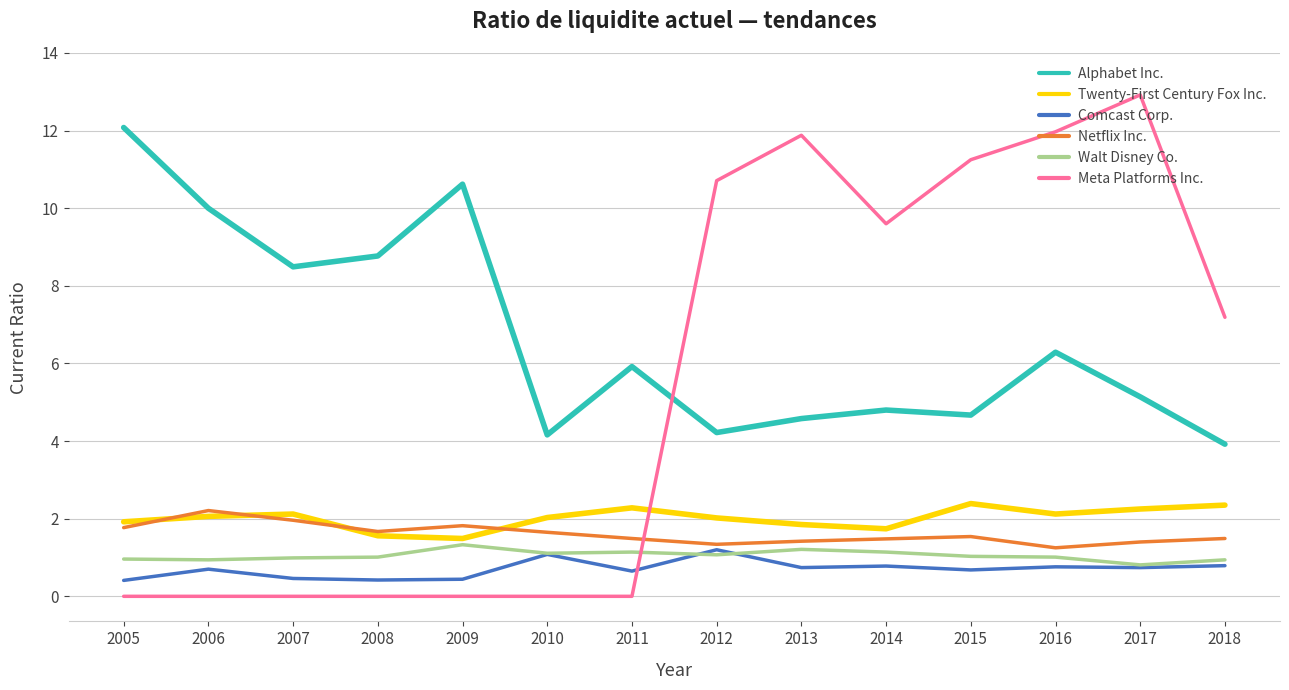

What is the sum of all Walt Disney Co. values?

14.7